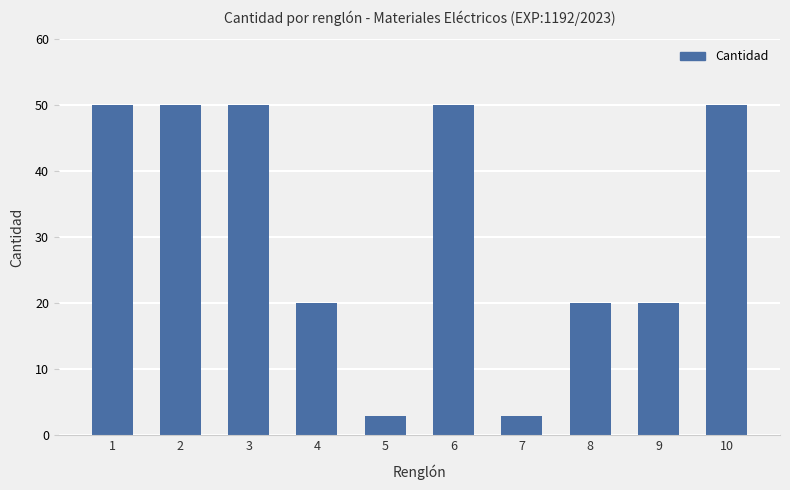

Reading left to right, transcribe all the data shown in this chart.

50	50	50	20	3	50	3	20	20	50